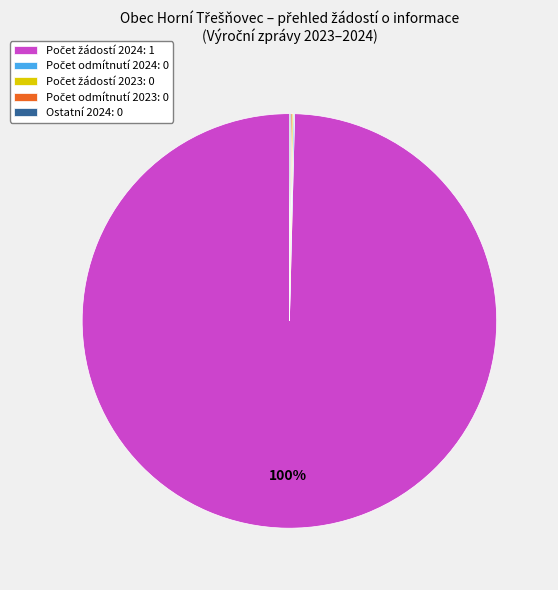

Is there a majority slice in this chart?

Yes